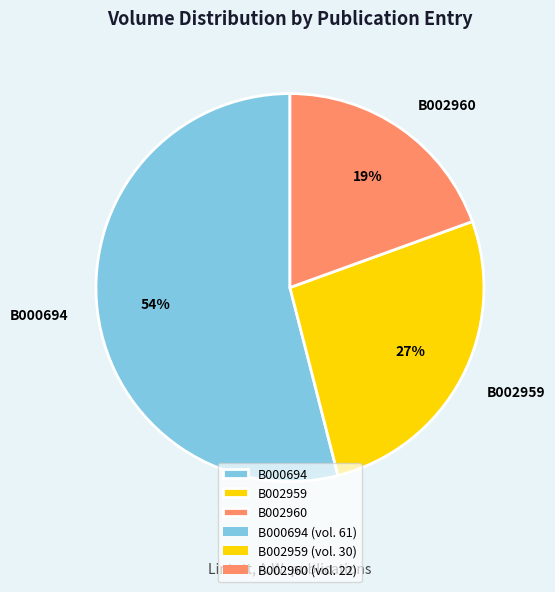

To the nearest percent, what is the average slice percentage?

33%